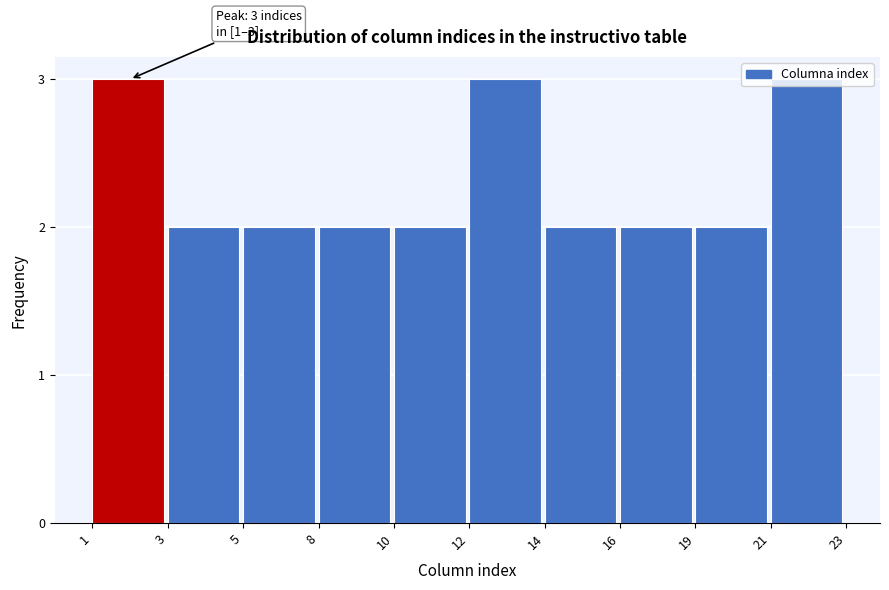

The value at 5 is 1. True or false?

False